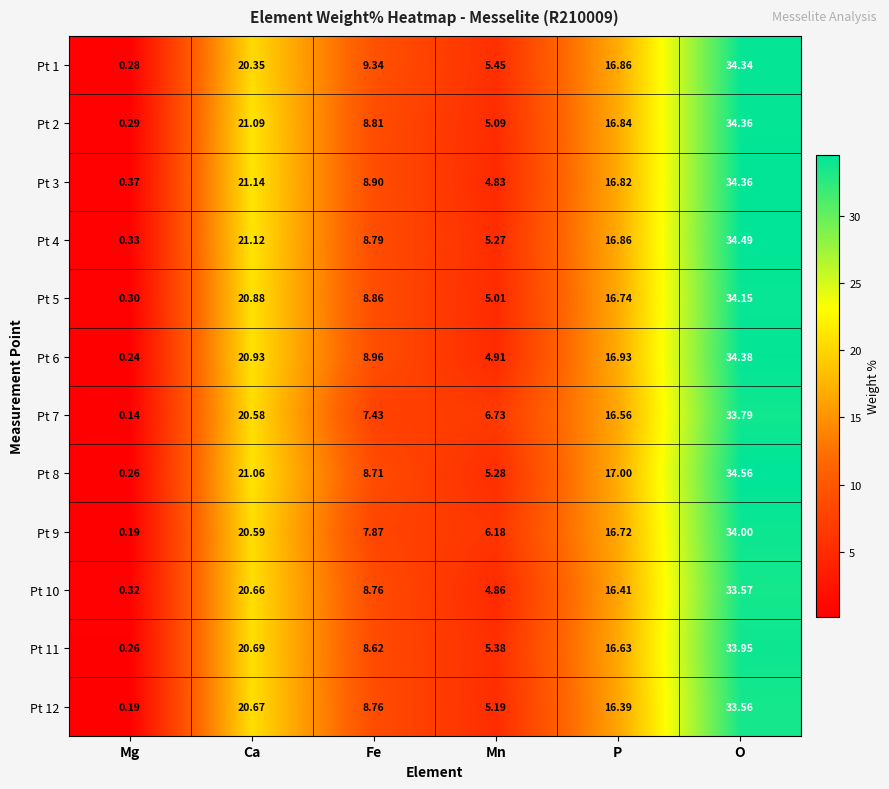

How many categories are shown in the chart?

6